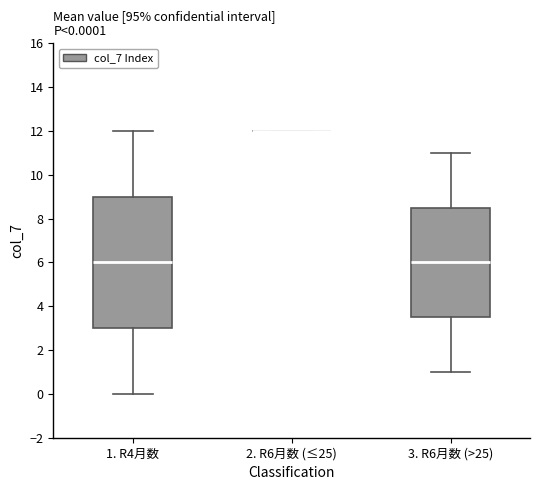

Which box is the tallest, from its lower edge to its upper edge?

1. R4月数